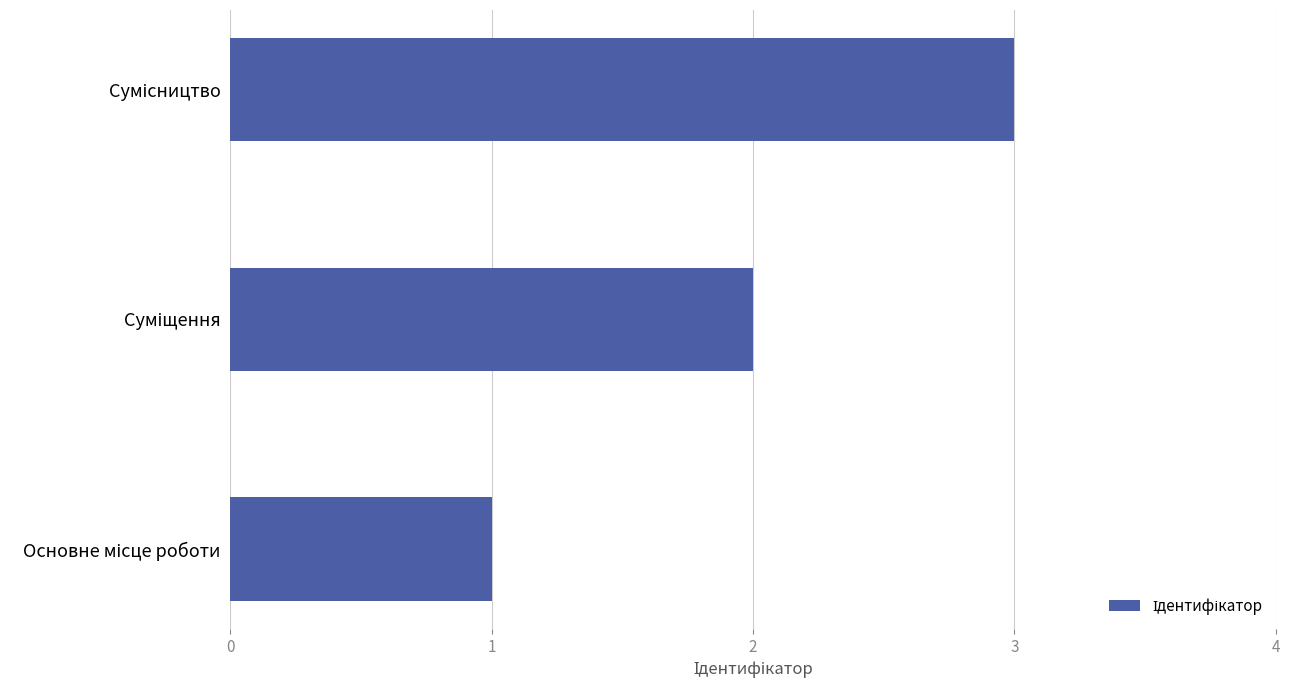

What is the greatest value displayed?

3